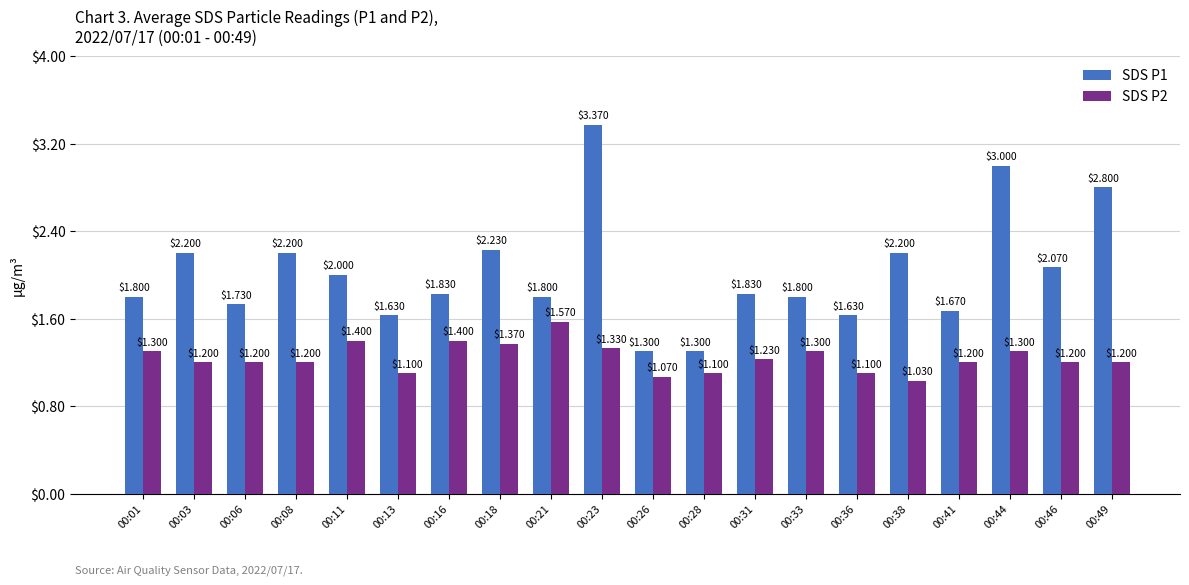

What is the difference between the highest and lowest values at 00:23?

2.0